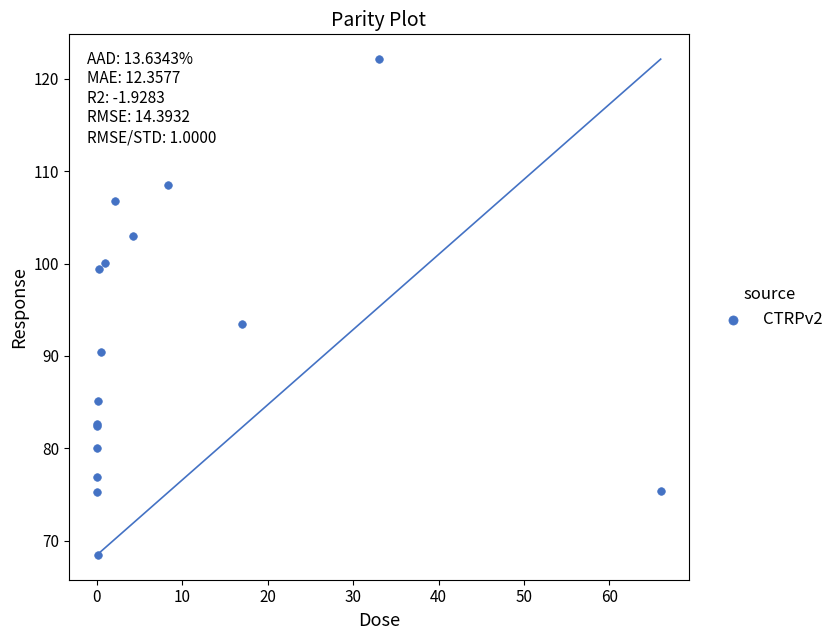

What Y value in the scatter plot is closest to 95?

93.4